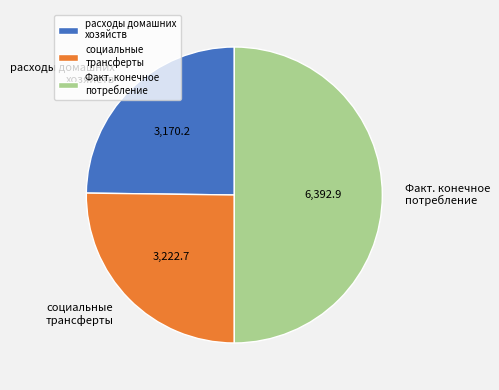

Does социальные трансферты account for over 50% of the chart?

No